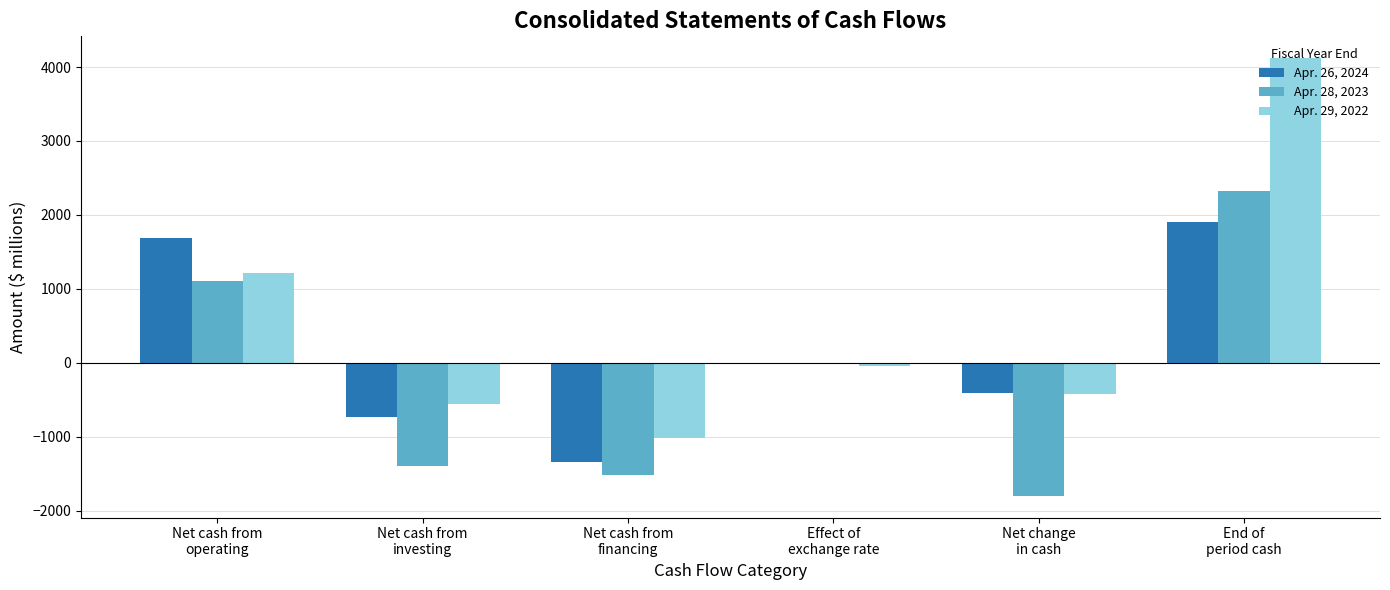

What is the highest value of the Apr. 28, 2023 series?

2322